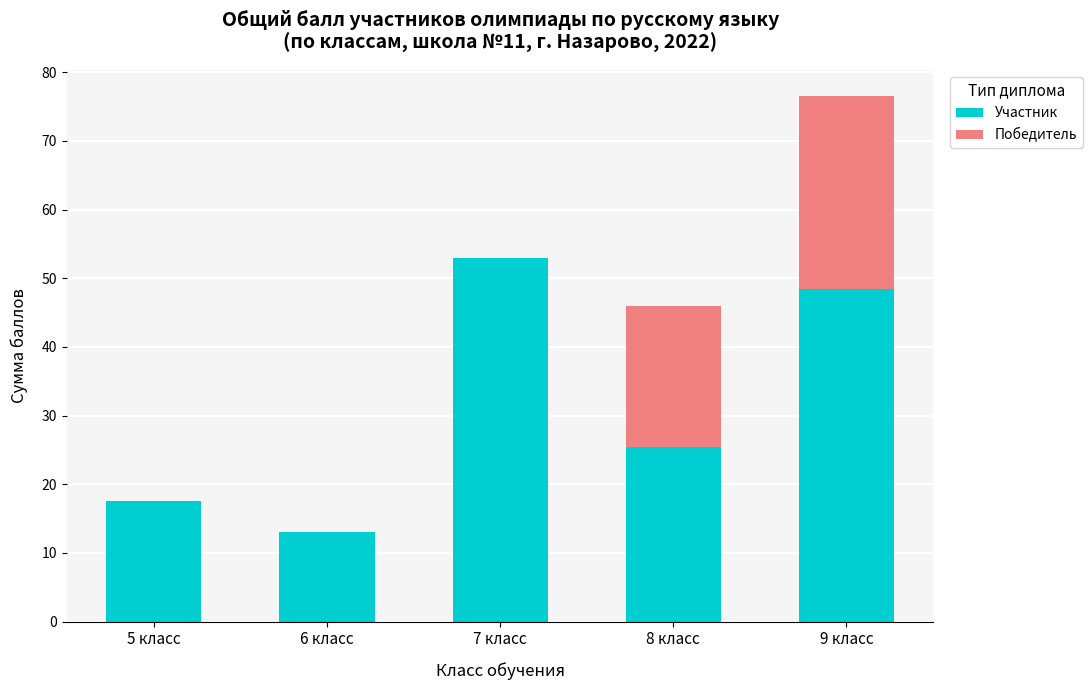

Which category has the highest value in the Участник series?

7 класс